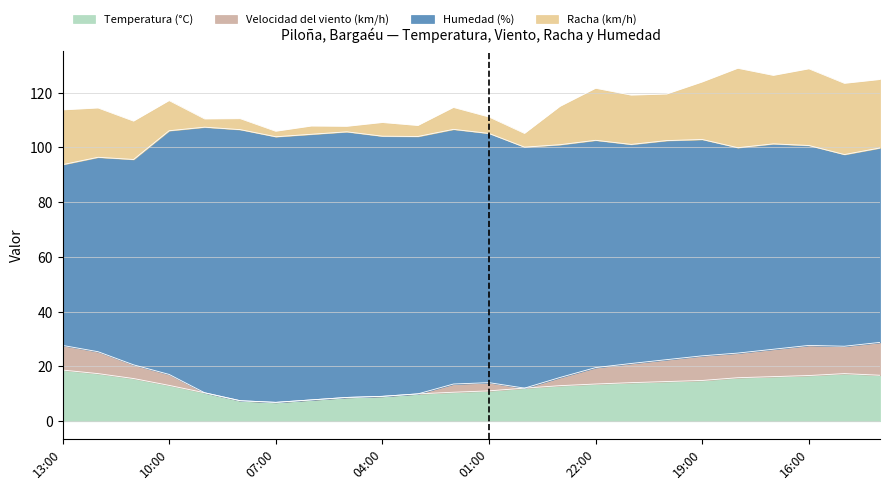

What are all the series names shown in the legend?

Temperatura (°C), Velocidad del viento (km/h), Humedad (%), Racha (km/h)